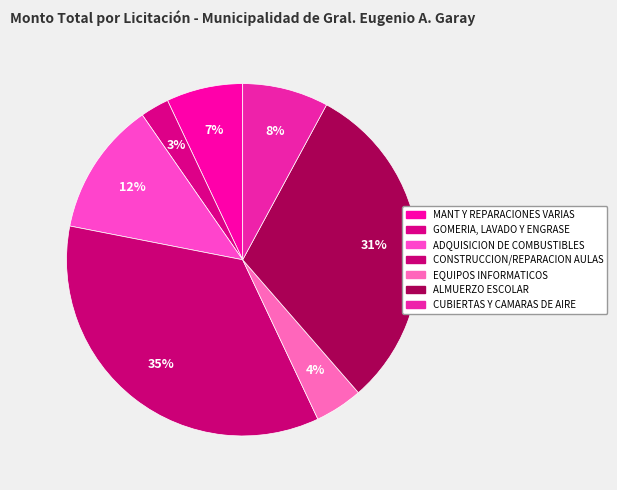

How many slices are in this pie chart?

7